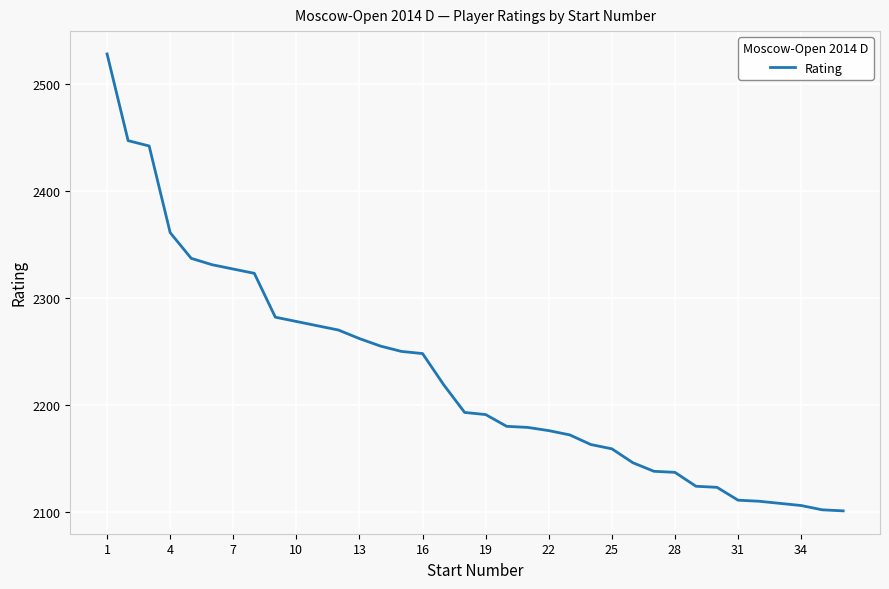

What is the difference between the second highest and minimum values?

346